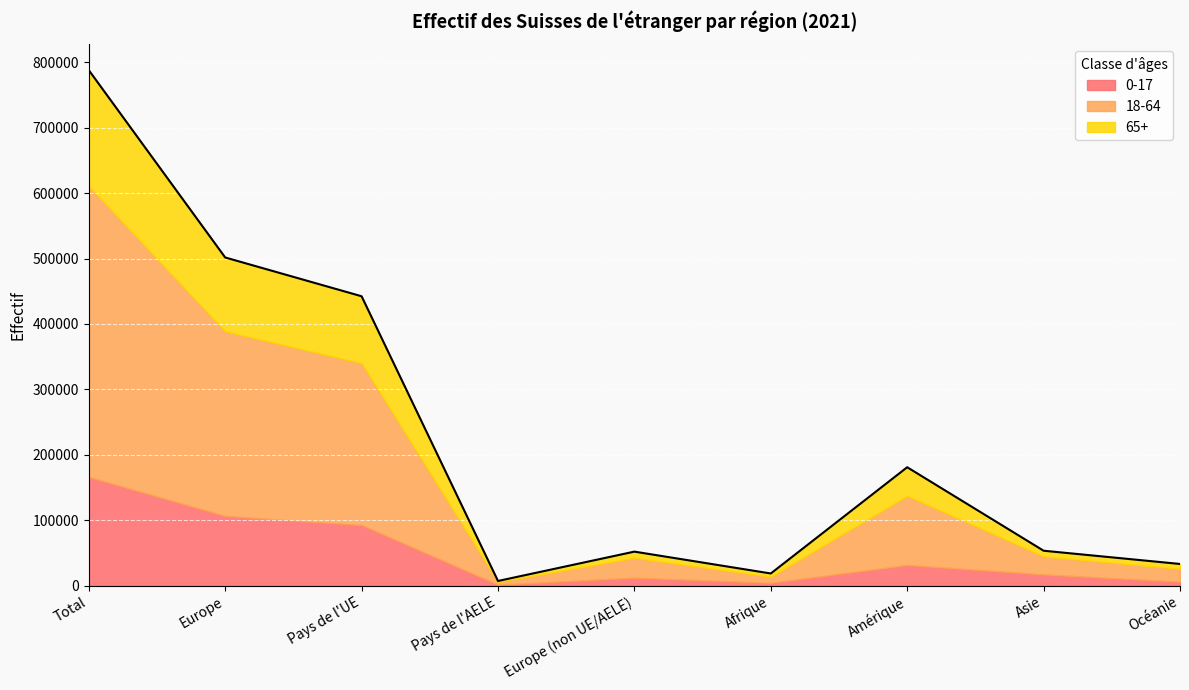

What is the difference between the highest and lowest values at Amérique?

149388